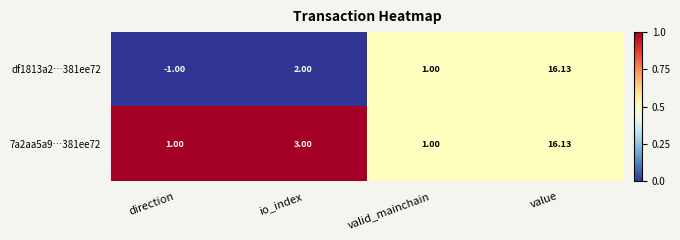

At which label is df1813a2…381ee72 closest to 7?

io_index